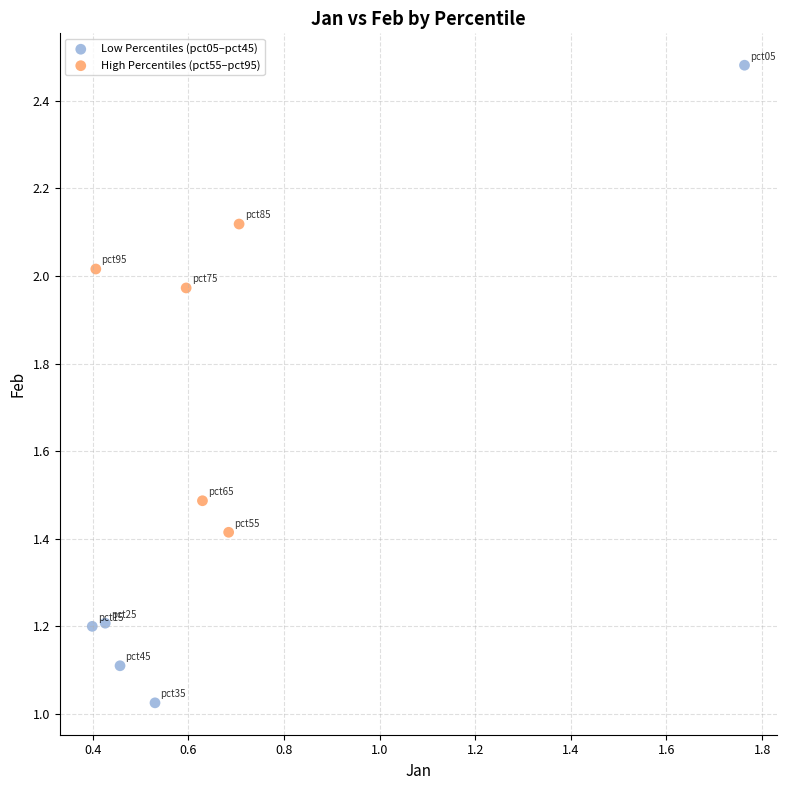

Which series has the largest Y range (max minus min)?

Low Percentiles (pct05–pct45)